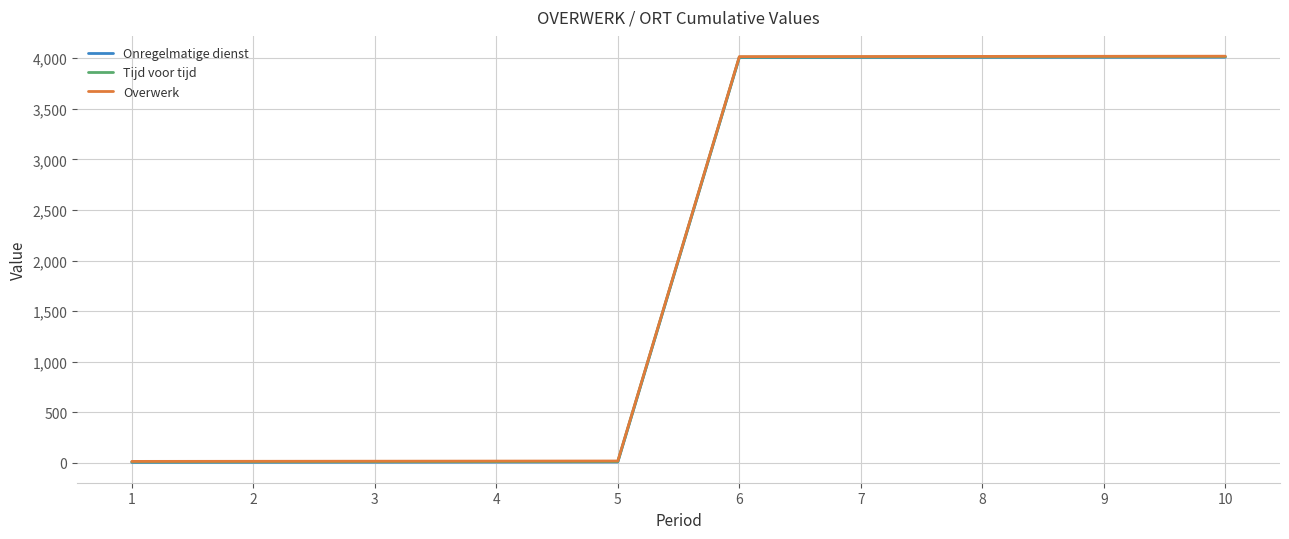

What are all the series names shown in the legend?

Onregelmatige dienst, Tijd voor tijd, Overwerk